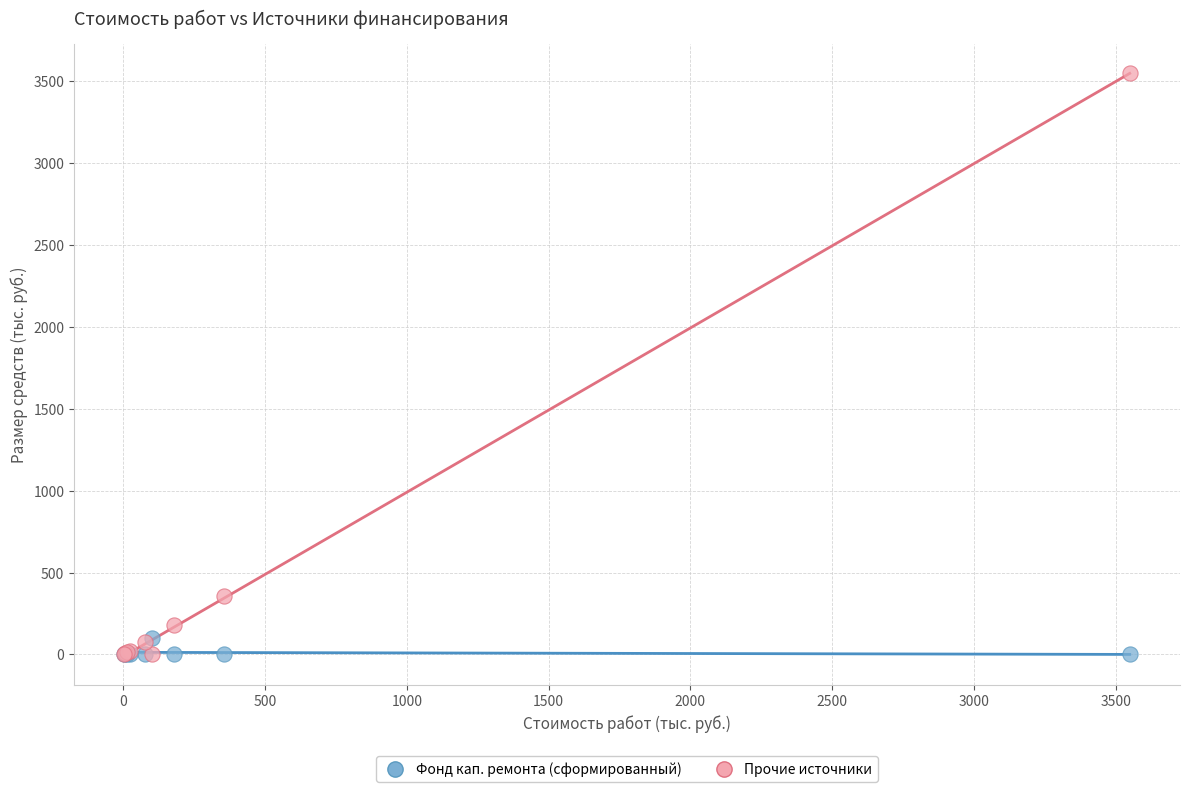

Across all series, what Y value is closest to 1774?

357.2